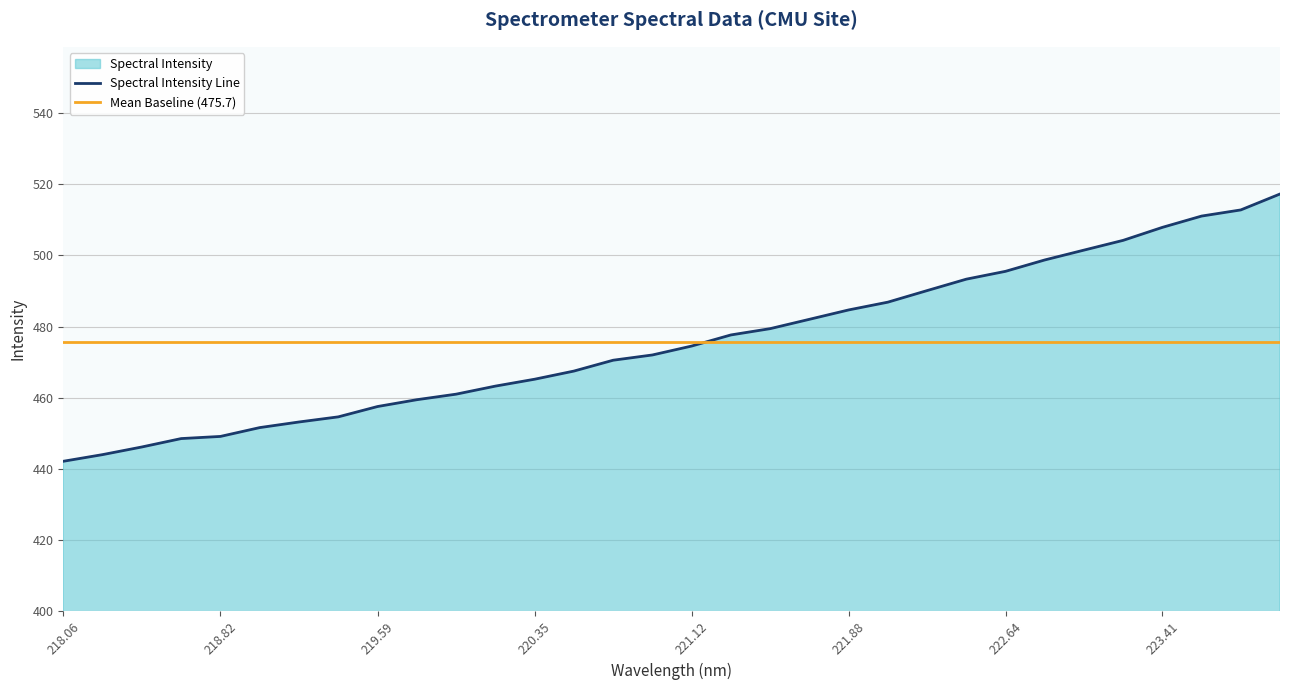

What is the highest value of the Spectral Intensity Line series?

517.3